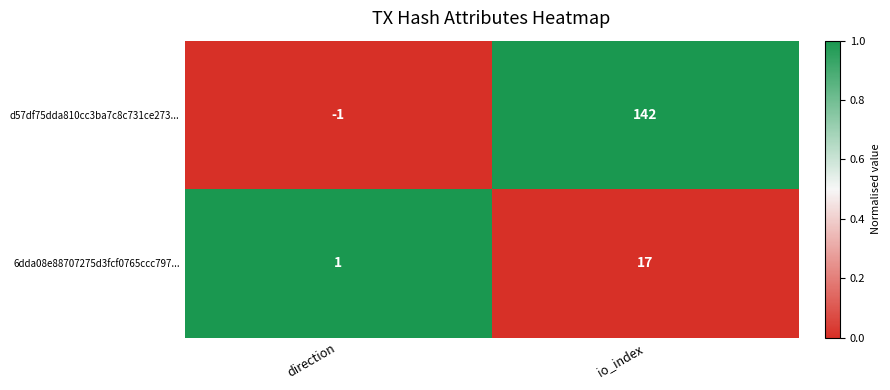

Is the value of 6dda08e88707275d3fcf0765ccc797... at direction greater than the value of d57df75dda810cc3ba7c8c731ce273... at io_index?

No